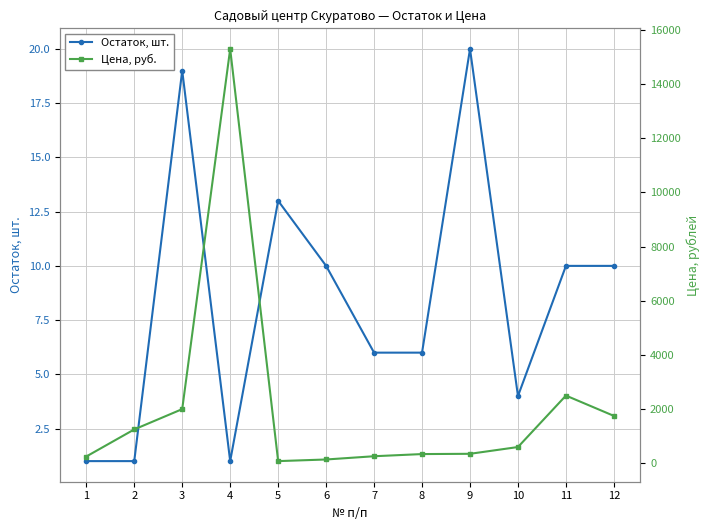

Is it true that Цена, руб. equals 1250 at 2?

True